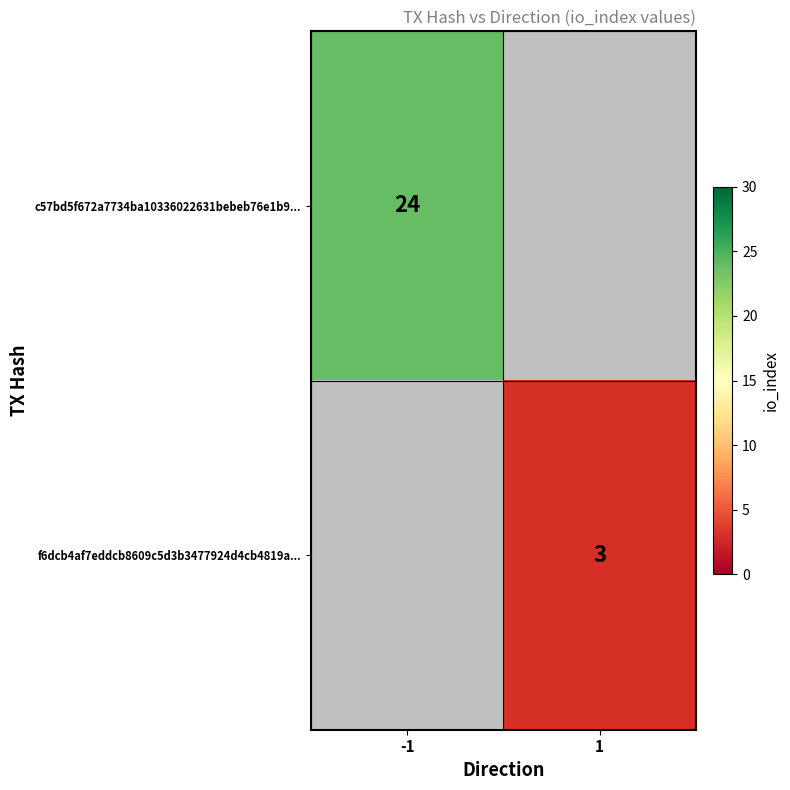

True or false: f6dcb4af7eddcb8609c5d3b3477924d4cb4819a... has a value of 5.3 at 1.

False